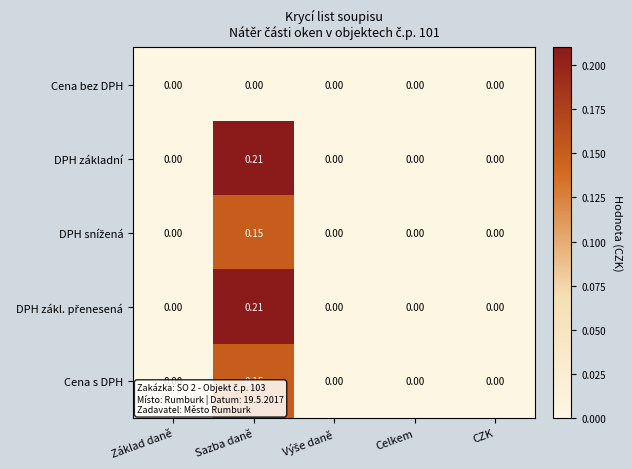

Is the value of Cena bez DPH at Sazba daně greater than the value of DPH základní at Sazba daně?

No